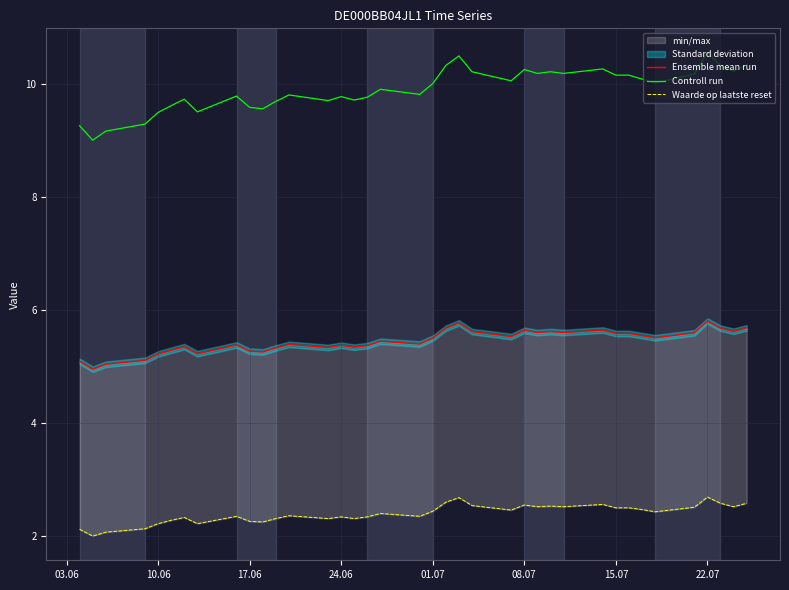

Is this an area chart (filled region under the line)?

No